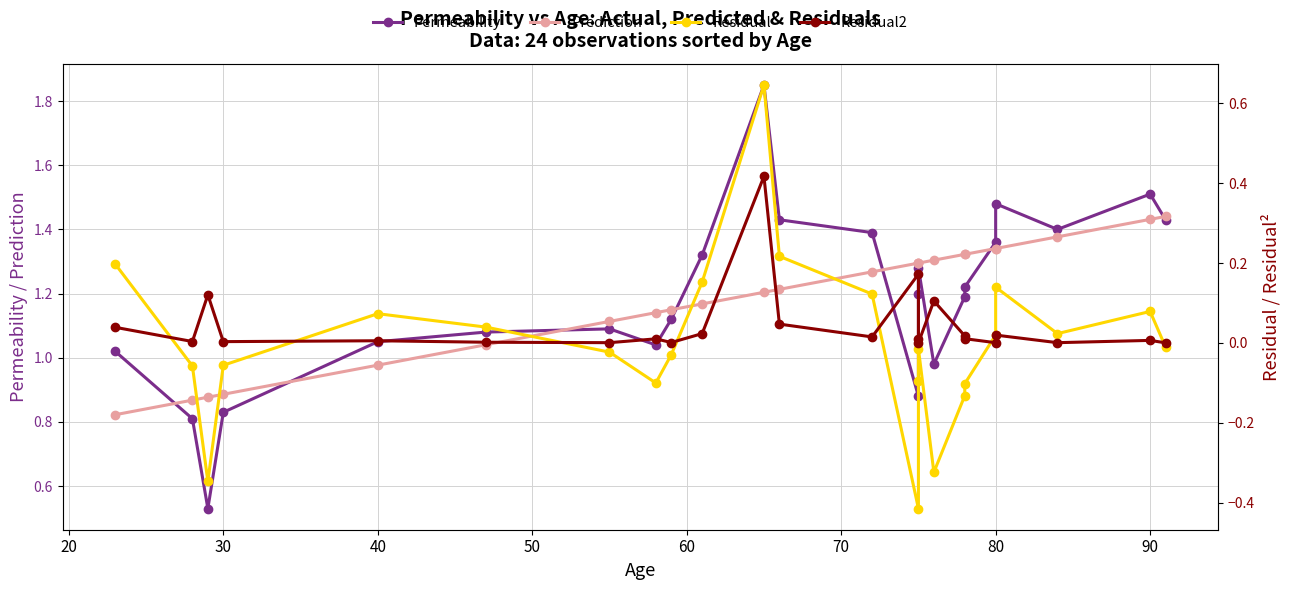

Rank the series by their maximum value, from lowest to highest.

Residual2, Residual, Prediction, Permeability